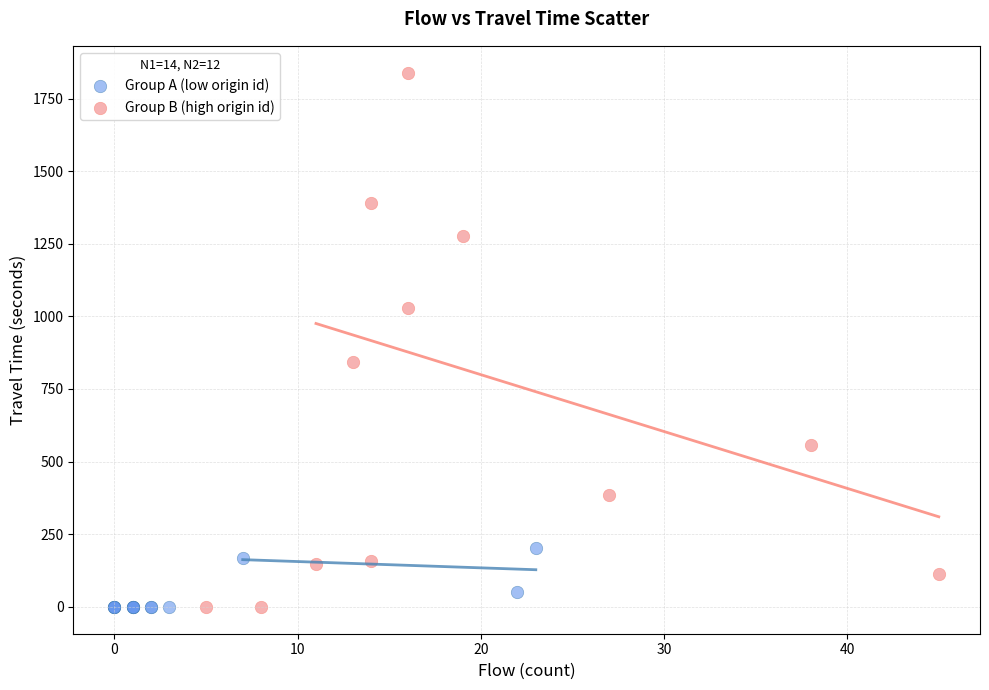

Which series has the largest Y range (max minus min)?

Group B (high origin id)